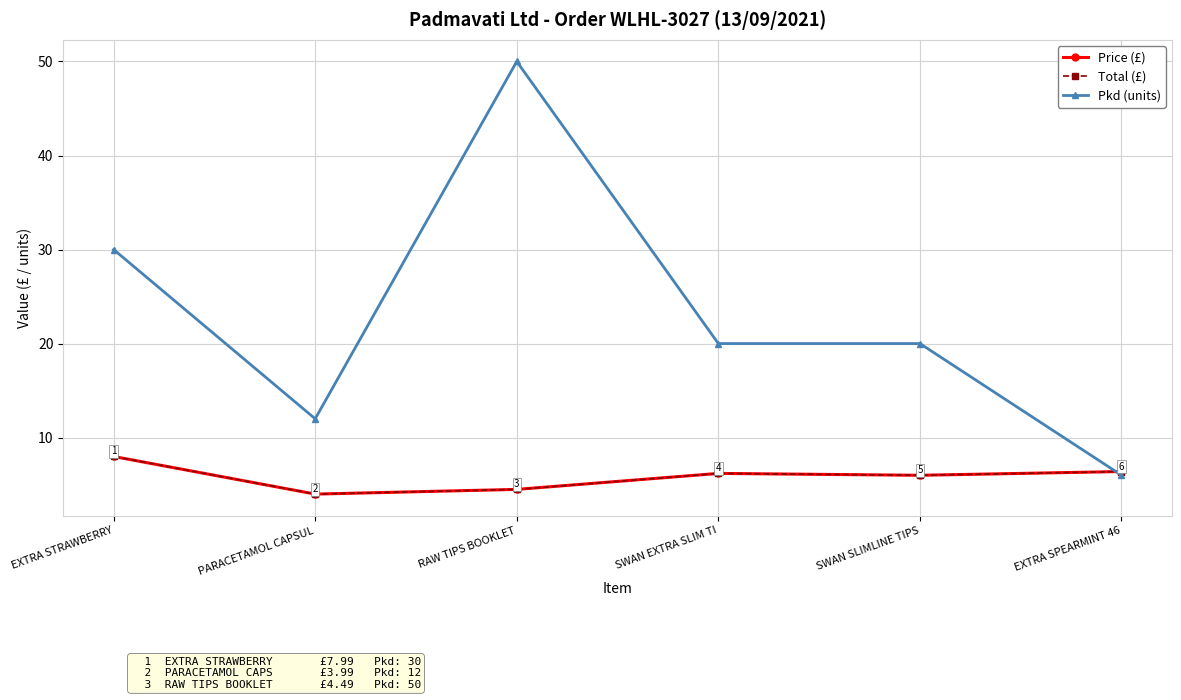

True or false: Total (£) and Pkd (units) cross at least once.

True